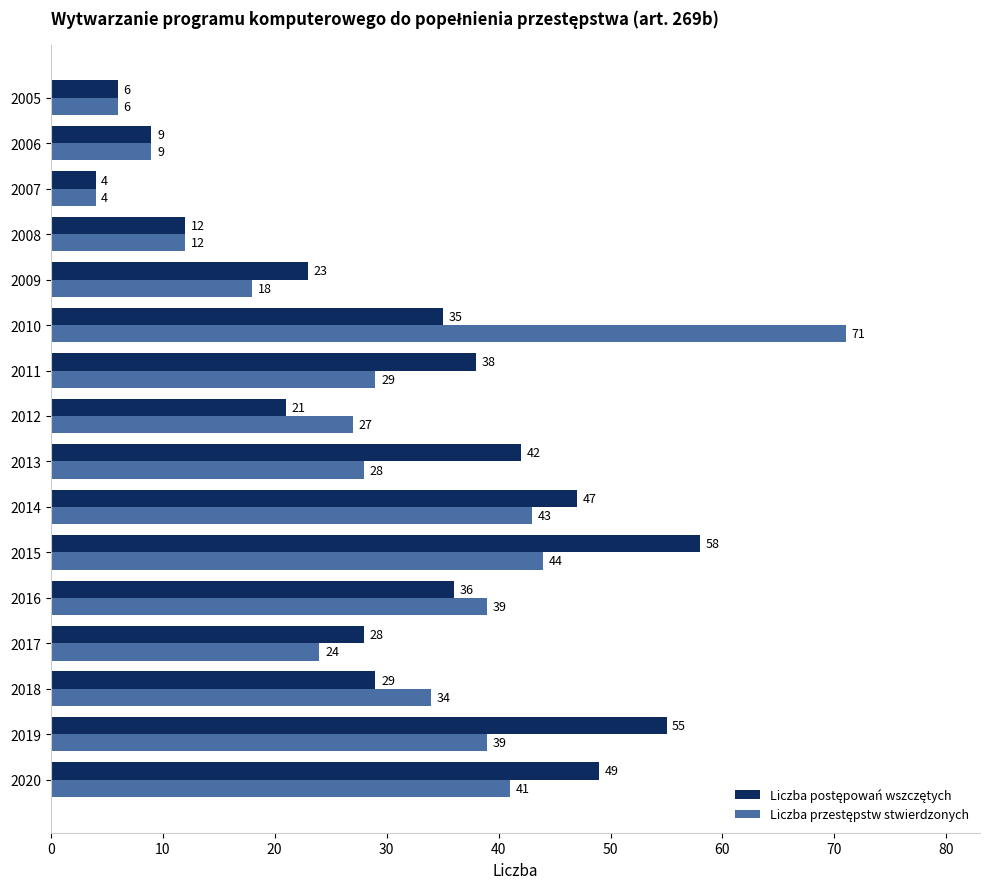

What is the difference between the highest and lowest values at 2012?

6